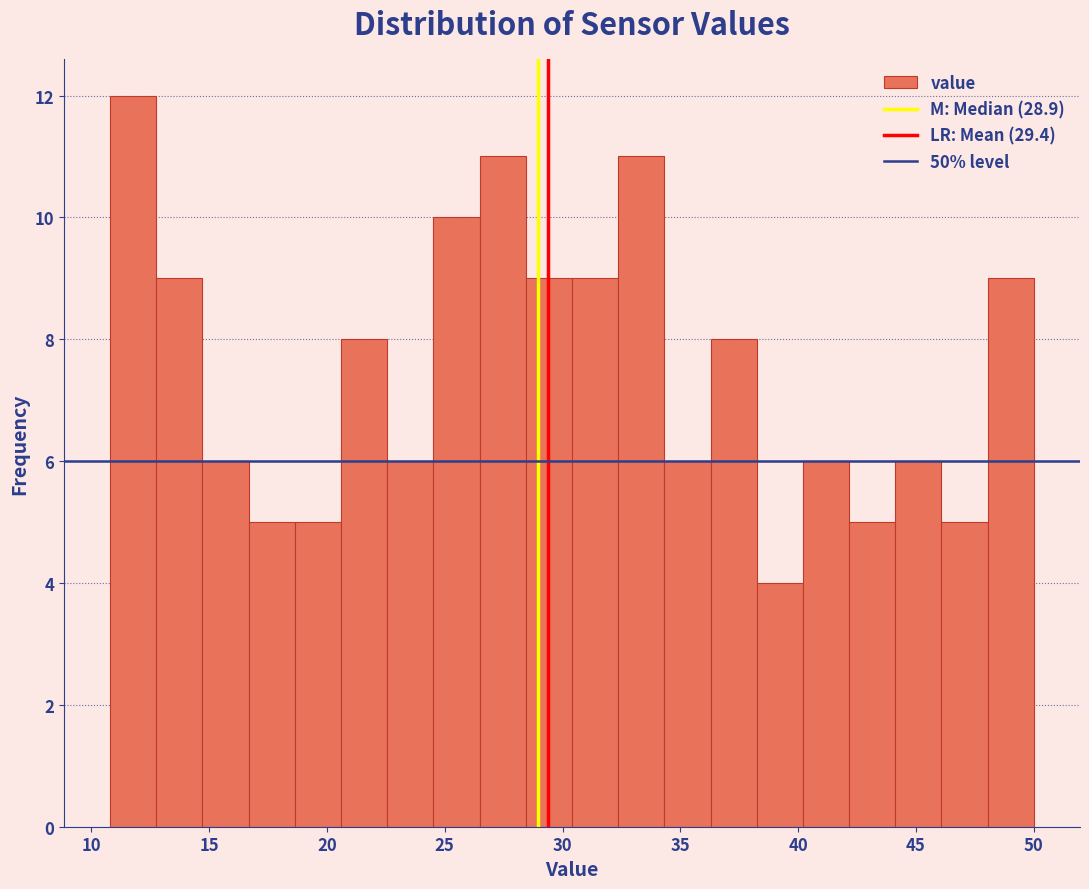

Read against the x-axis, roughly where is the centre of the tallest bar?

12.0